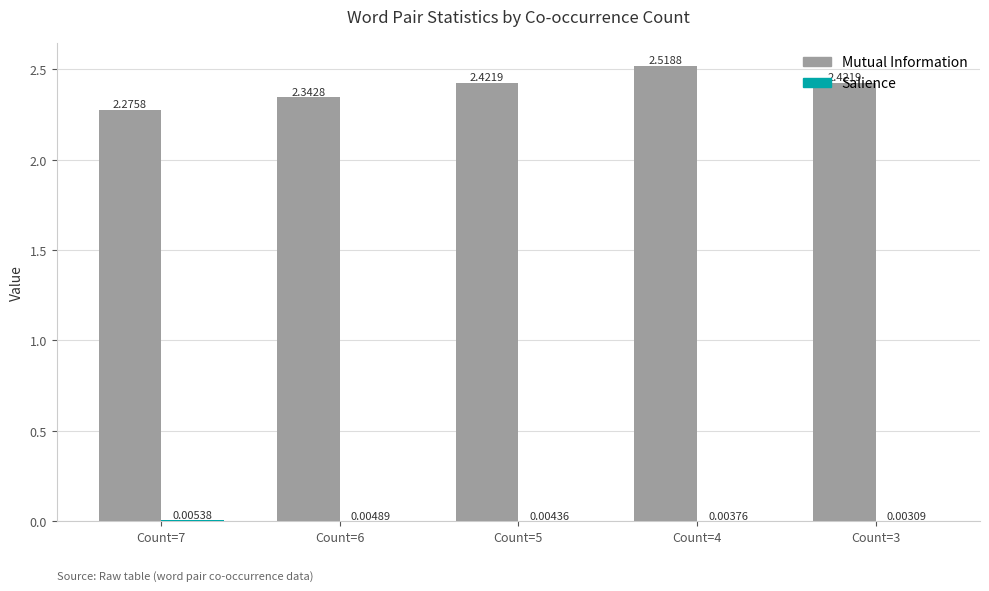

Which series changed the most between Count=5 and Count=4?

Mutual Information